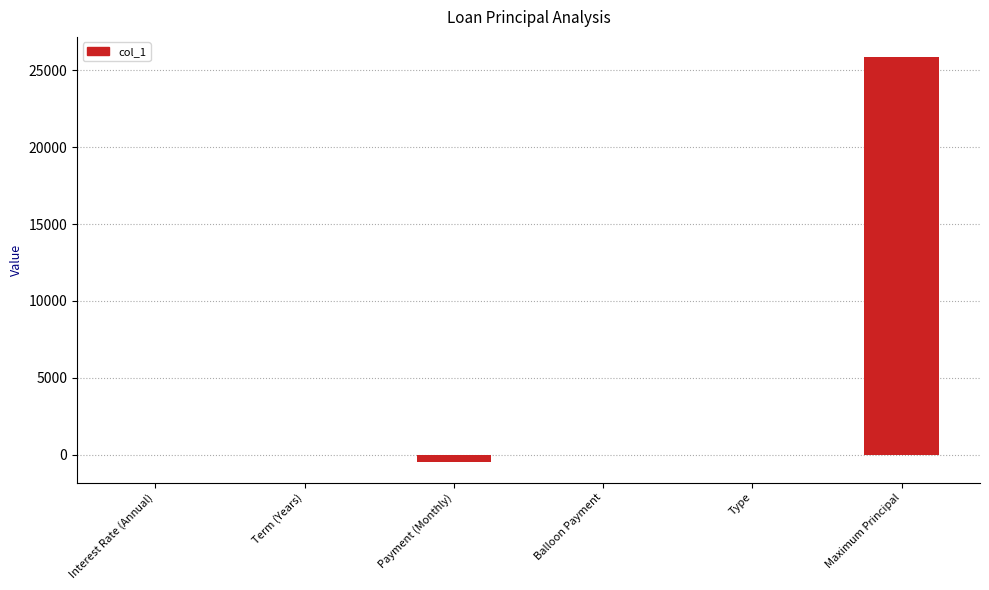

What is the approximate value at Interest Rate (Annual)?

0.1